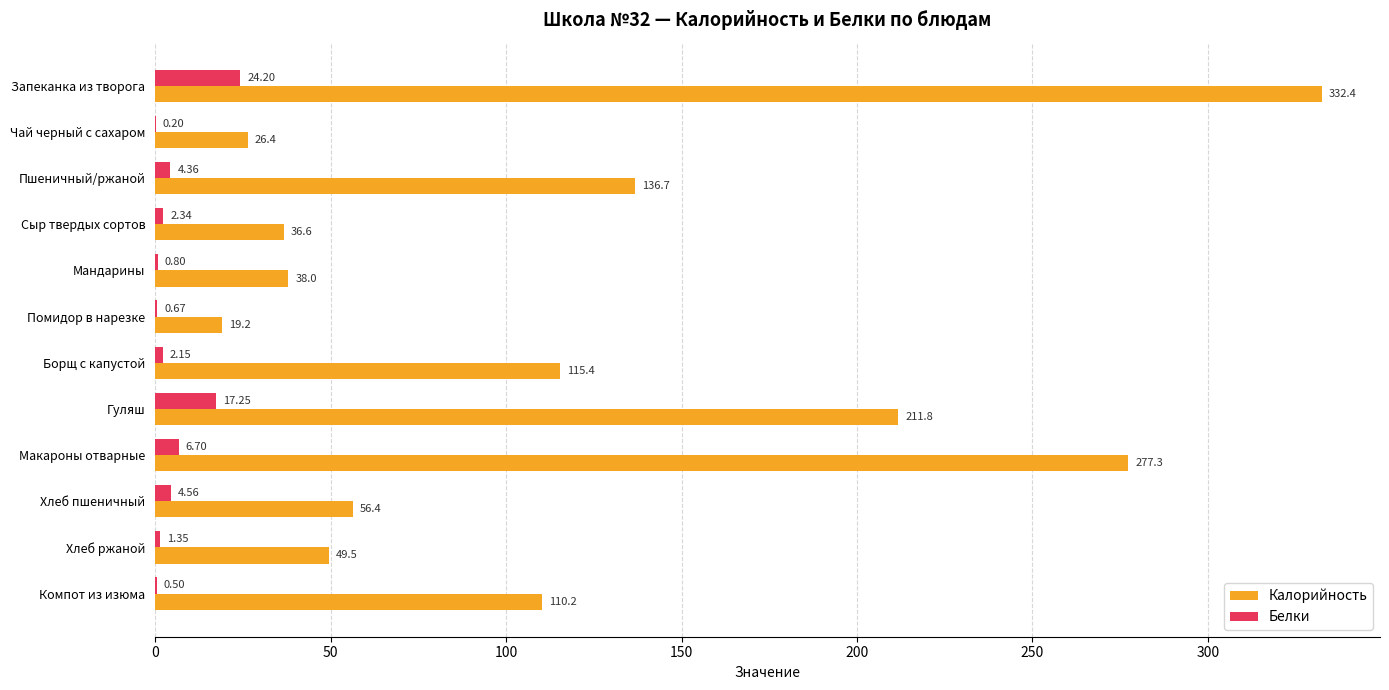

Between Борщ с капустой and Хлеб пшеничный, which series saw the biggest shift?

Калорийность